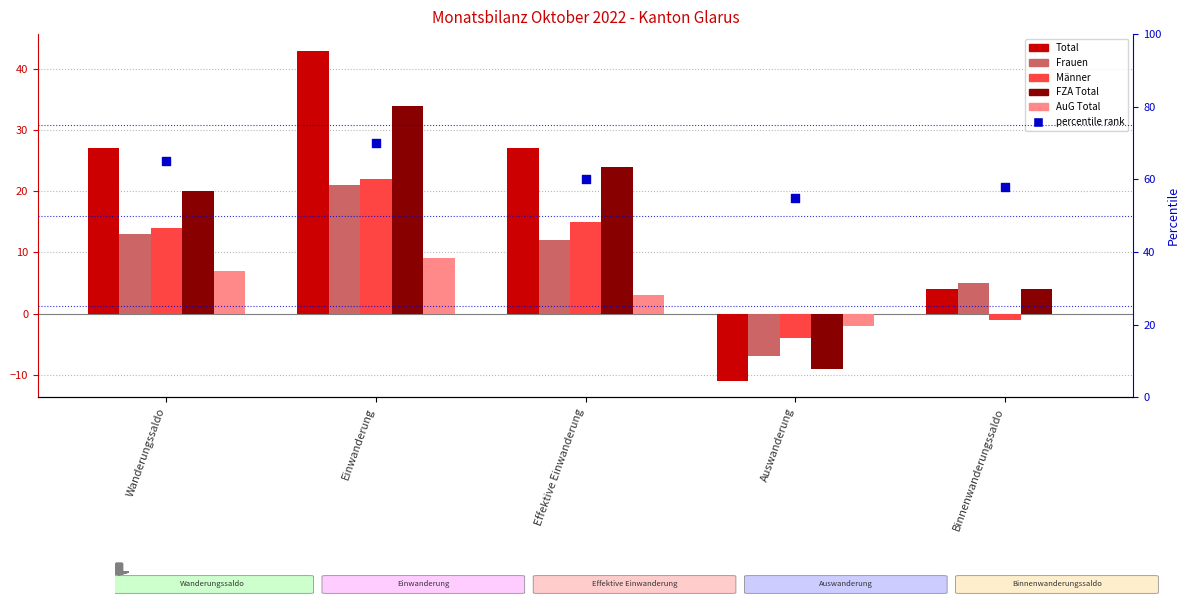

Which series reaches the maximum Y coordinate?

percentile rank